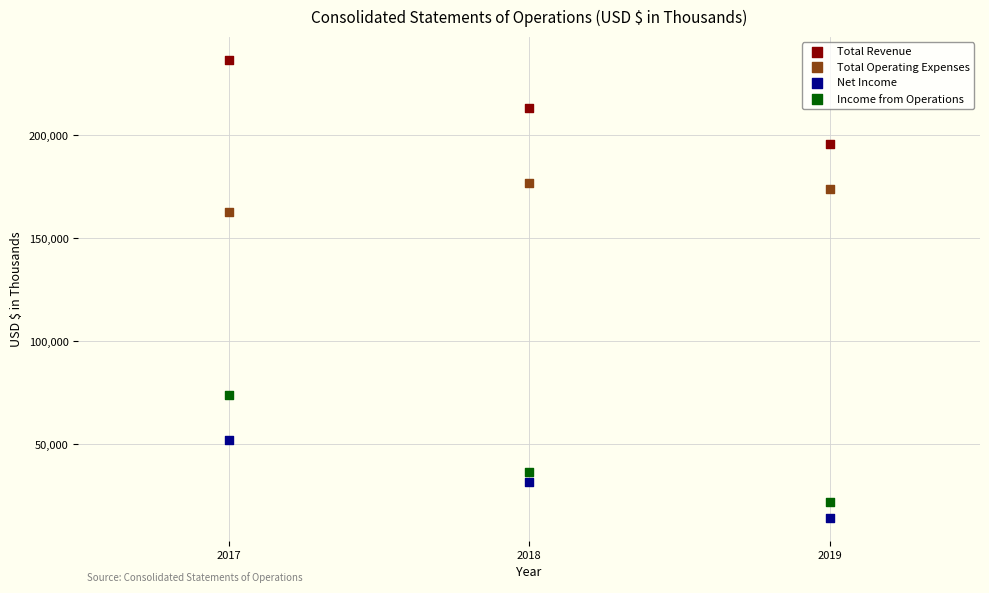

Which series contains the highest Y value?

Total Revenue